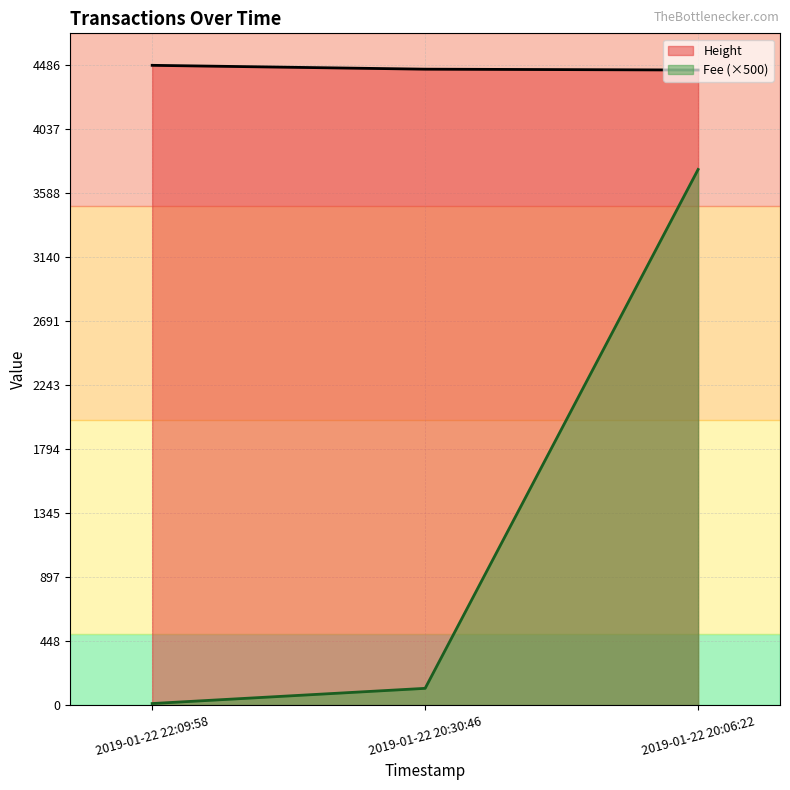

Reading left to right, extract all data points from this chart.

Height: 4486.0	4459.0	4453.0
Fee (×500): 11.0	117.6	3755.8